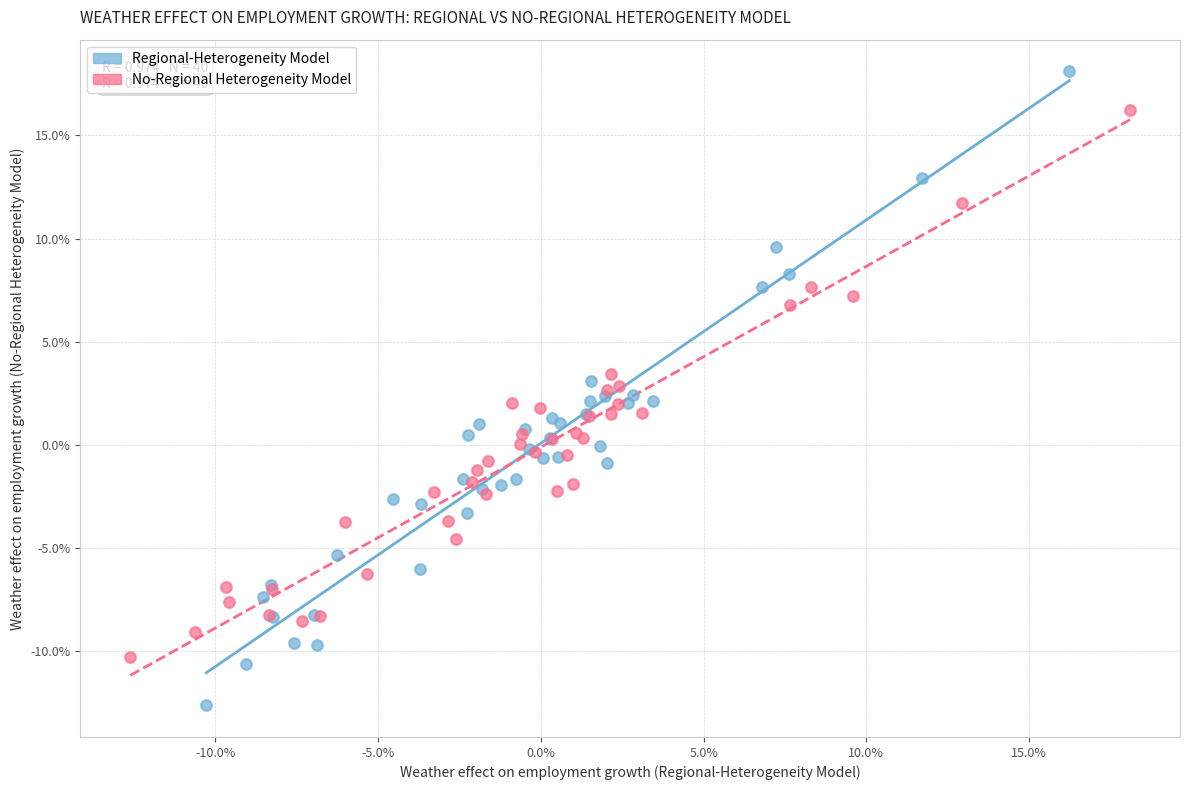

Which series contains the lowest Y value?

Regional-Heterogeneity Model